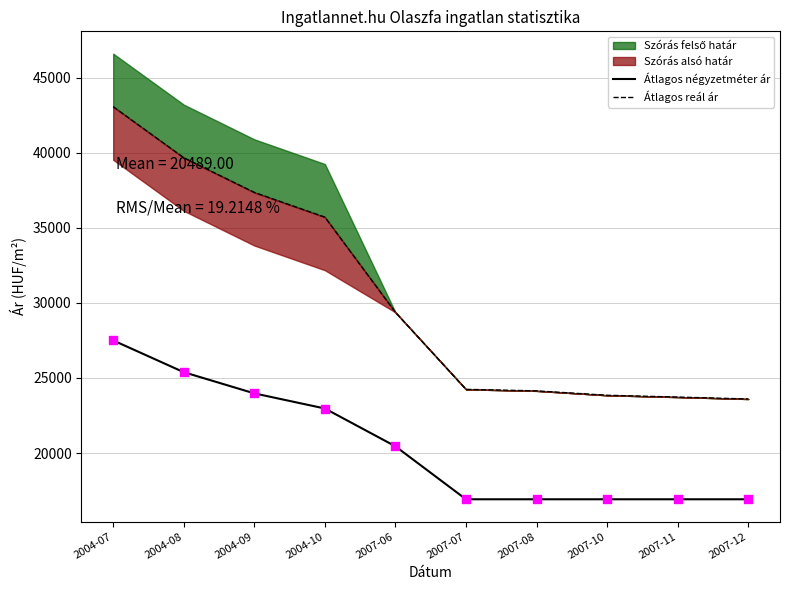

At how many categories does at least one series exceed 37694?

2